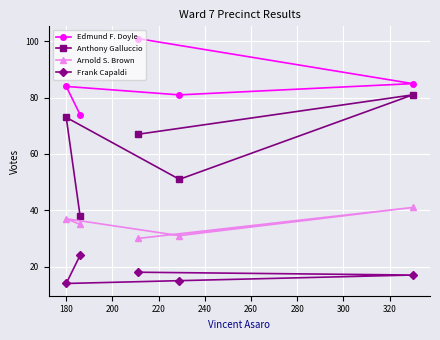

Which series has the largest total across all categories?

Edmund F. Doyle